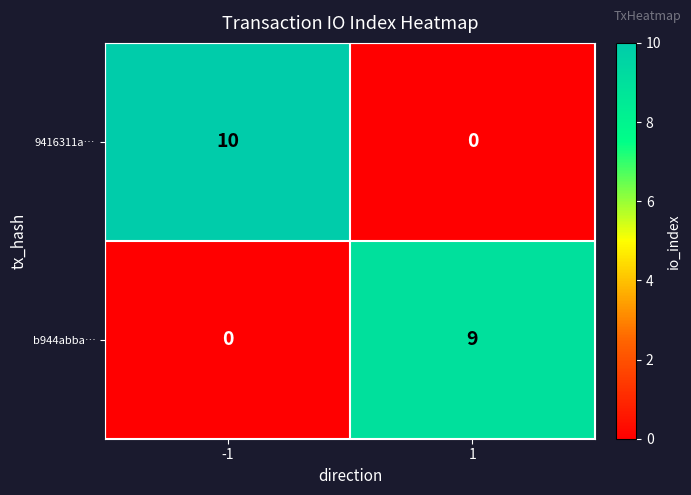

Which series changed the most between -1 and 1?

9416311a…